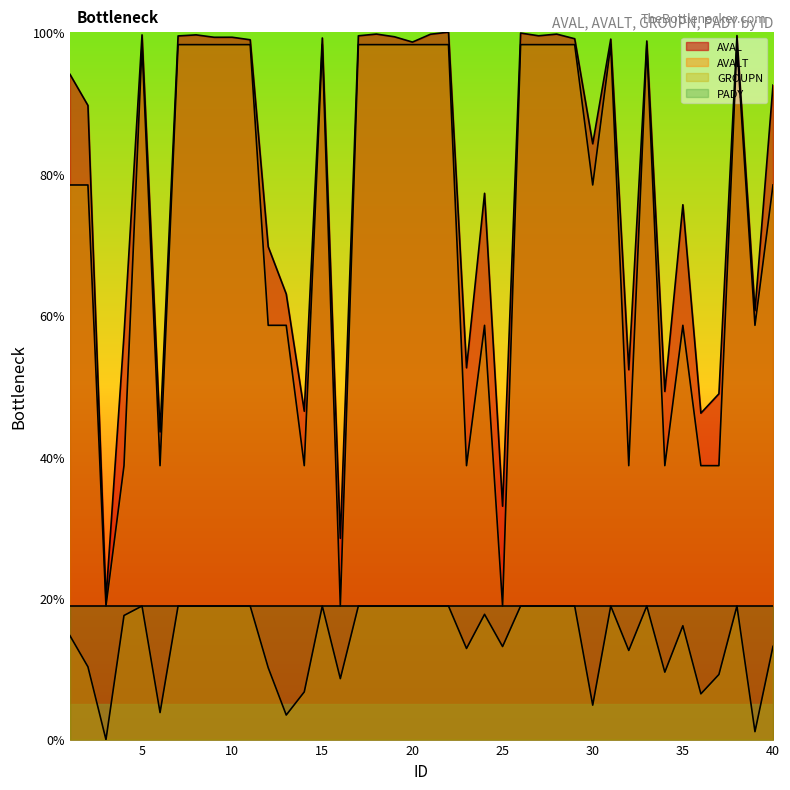

What is the difference between the highest and lowest values at 6?

39.7